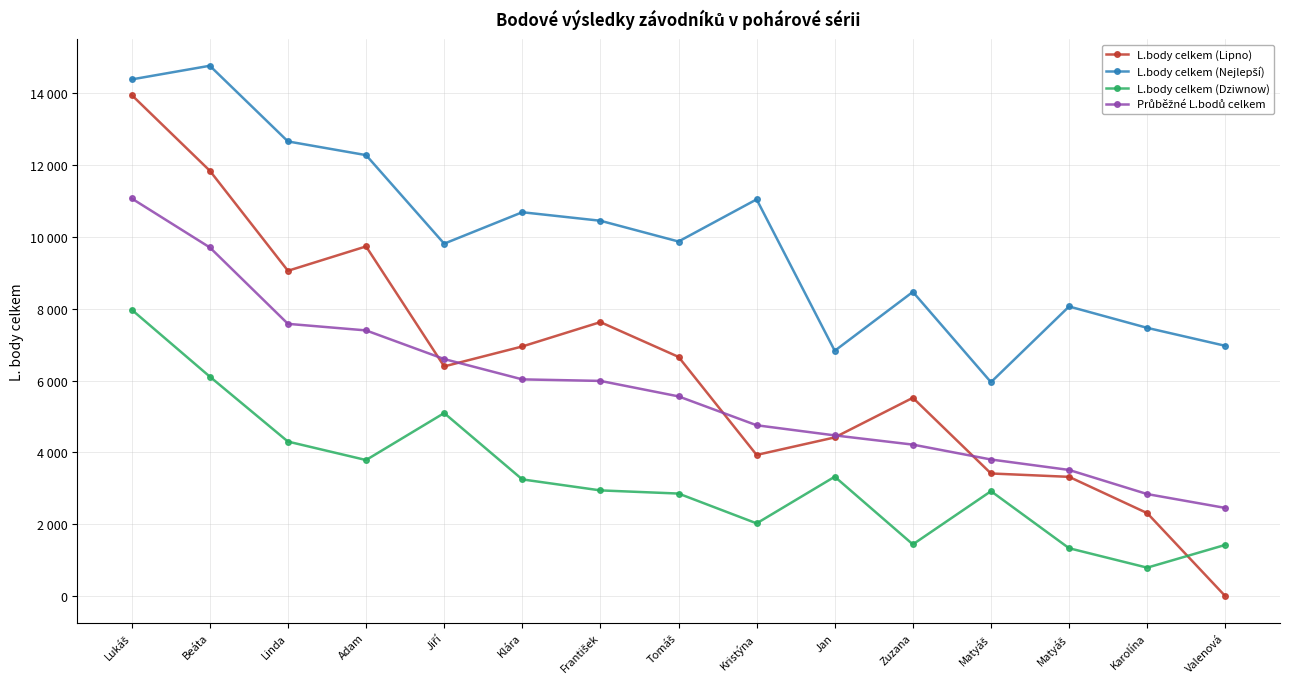

True or false: L.body celkem (Lipno) and L.body celkem (Nejlepší) intersect in this chart.

False